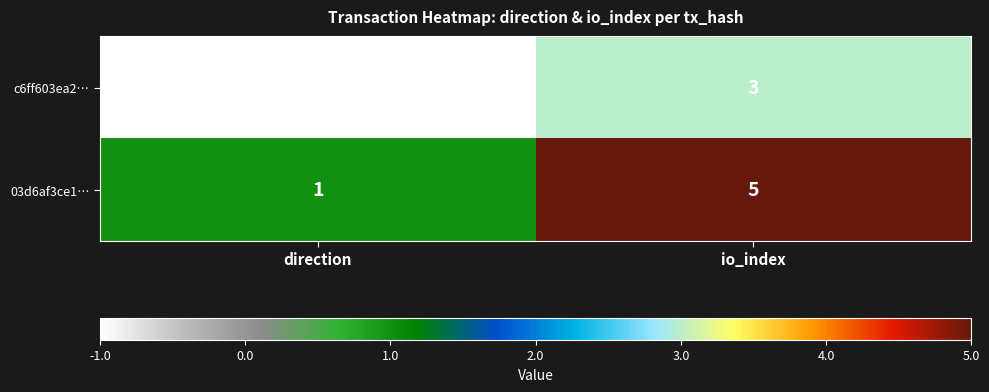

At which label is c6ff603ea2… closest to 1?

direction